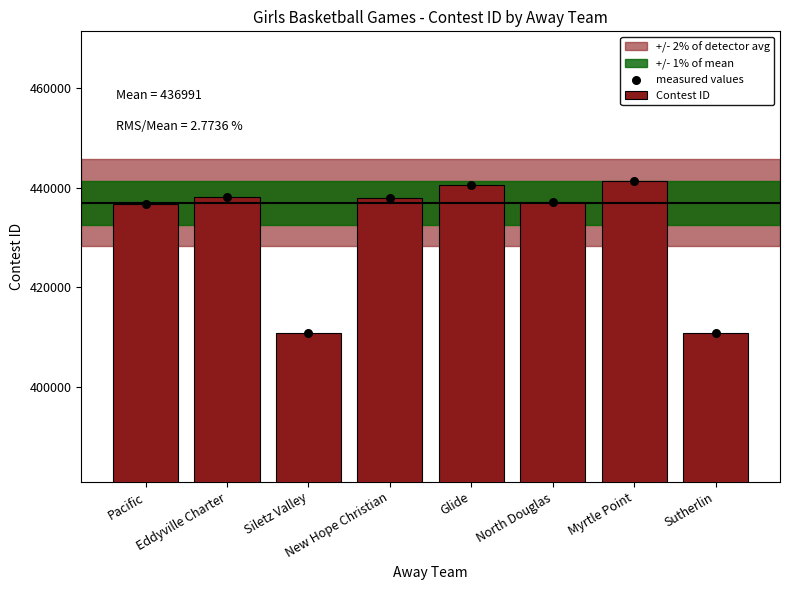

Which series has the largest total across all categories?

Contest ID